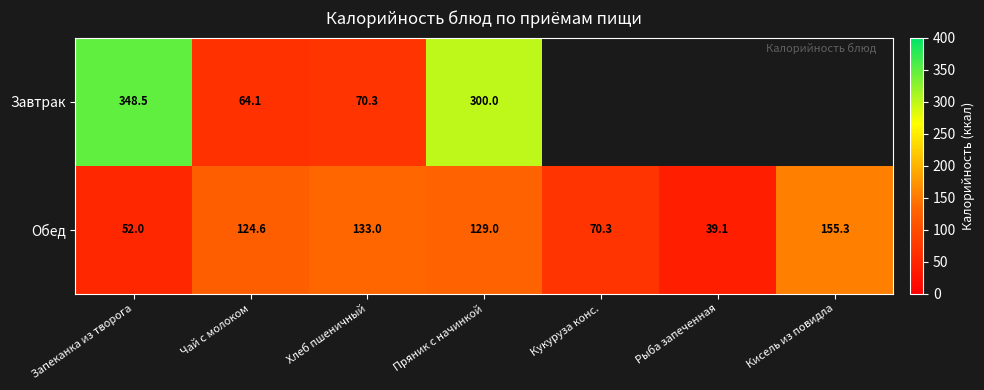

What is the highest value of the Обед series?

155.3